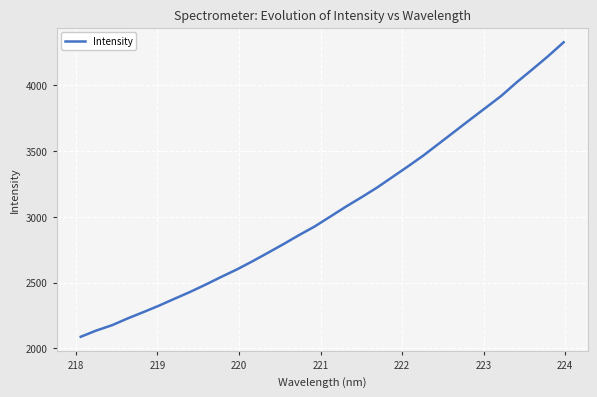

What is the minimum value shown in the chart?

2088.6